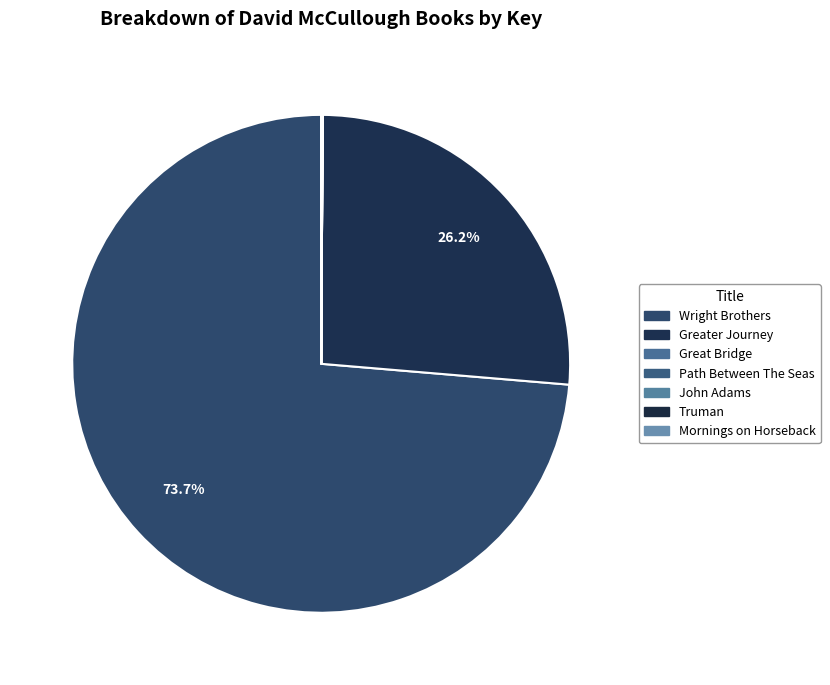

To the nearest percent, what is the average slice percentage?

14%